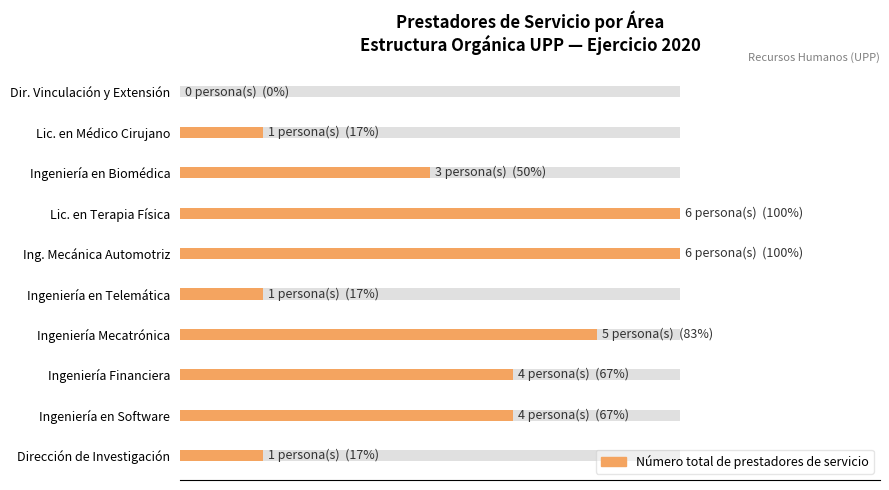

Reading left to right, transcribe all the data shown in this chart.

16.7	66.7	66.7	83.3	16.7	100.0	100.0	50.0	16.7	0.0